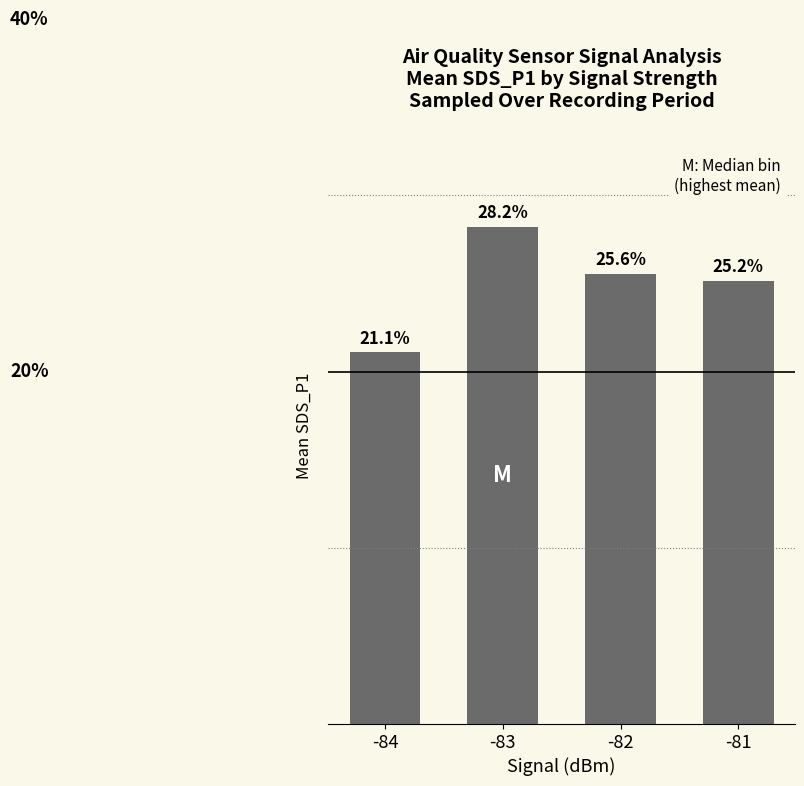

Rank the categories by value from highest to lowest.

-83, -82, -81, -84